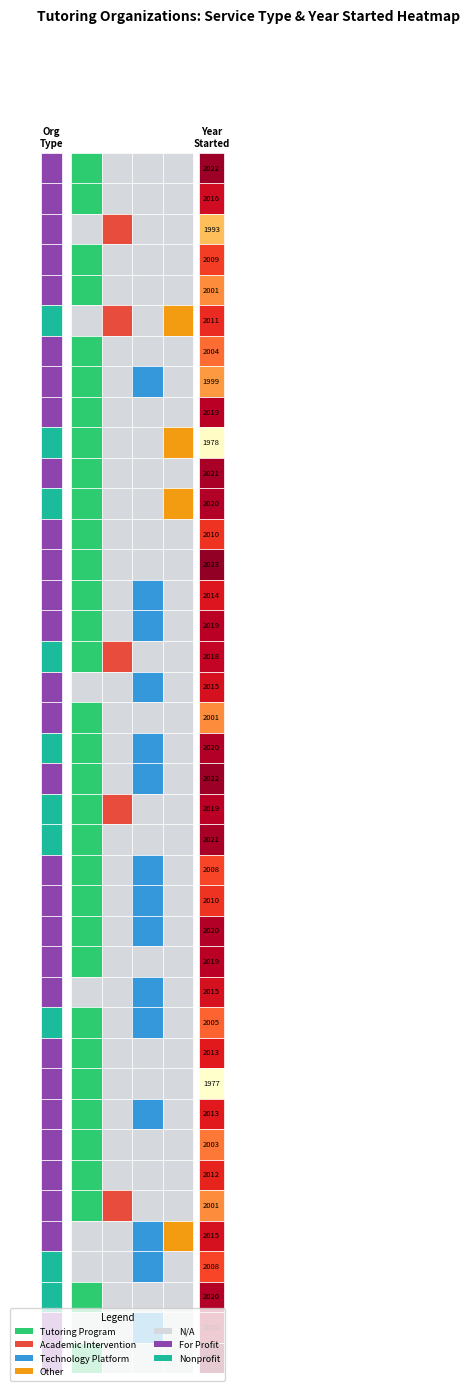

At which label is the value closest to 2000?

4